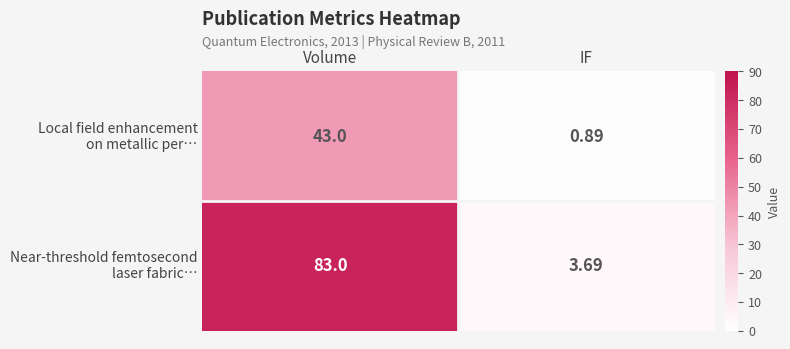

Which label corresponds to the smallest value in the chart?

IF